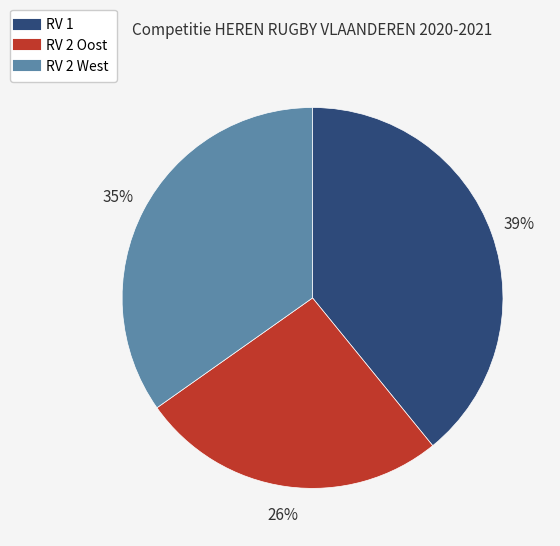

Count the number of slices in the pie.

3